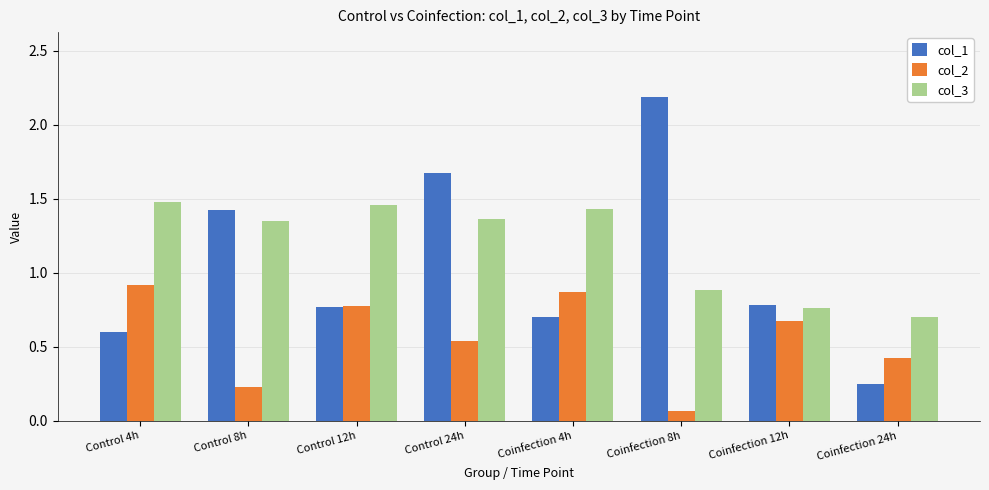

At which category is the sum across all series the highest?

Control 24h